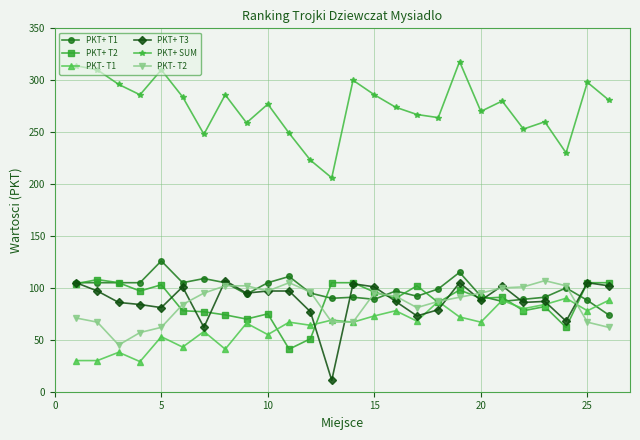

How many lines are shown in the chart?

6